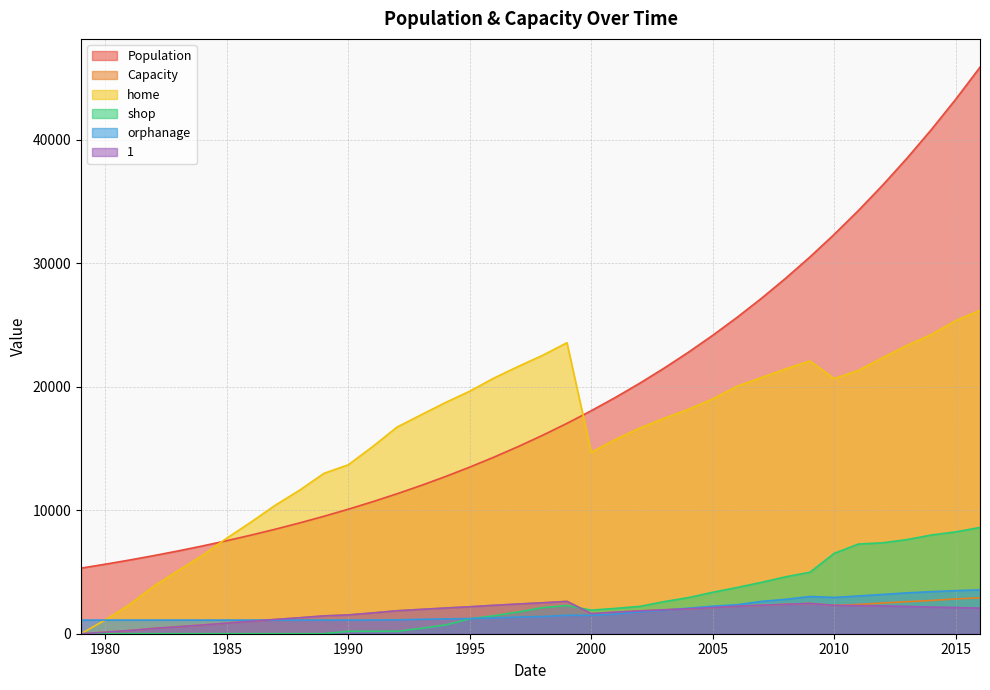

At which category is the sum across all series the highest?

2016